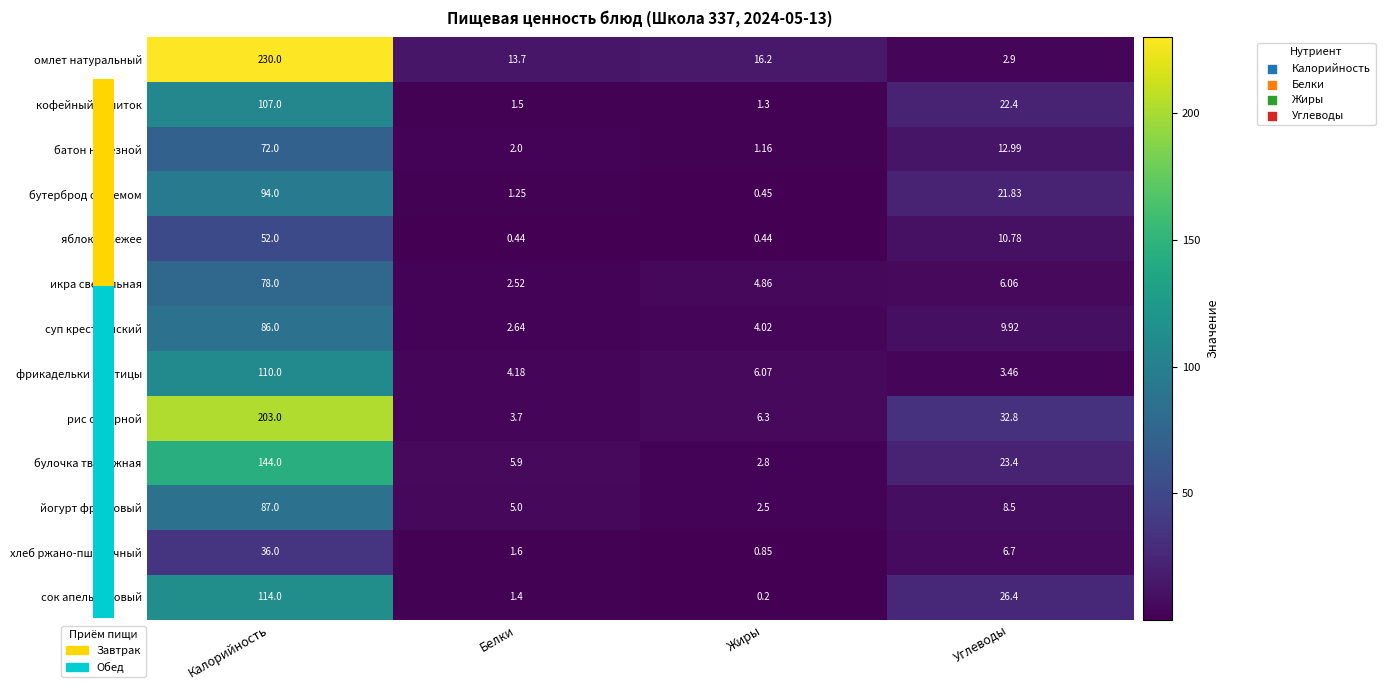

List the series in order of their peak value, lowest first.

хлеб ржано-пшеничный, яблоко свежее, батон нарезной, икра свекольная, суп крестьянский, йогурт фруктовый, бутерброд с джемом, кофейный напиток, фрикадельки из птицы, сок апельсиновый, булочка творожная, рис отварной, омлет натуральный